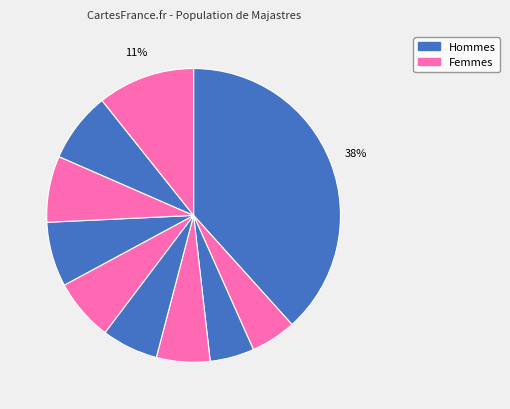

To the nearest percent, what is the average slice percentage?

10%